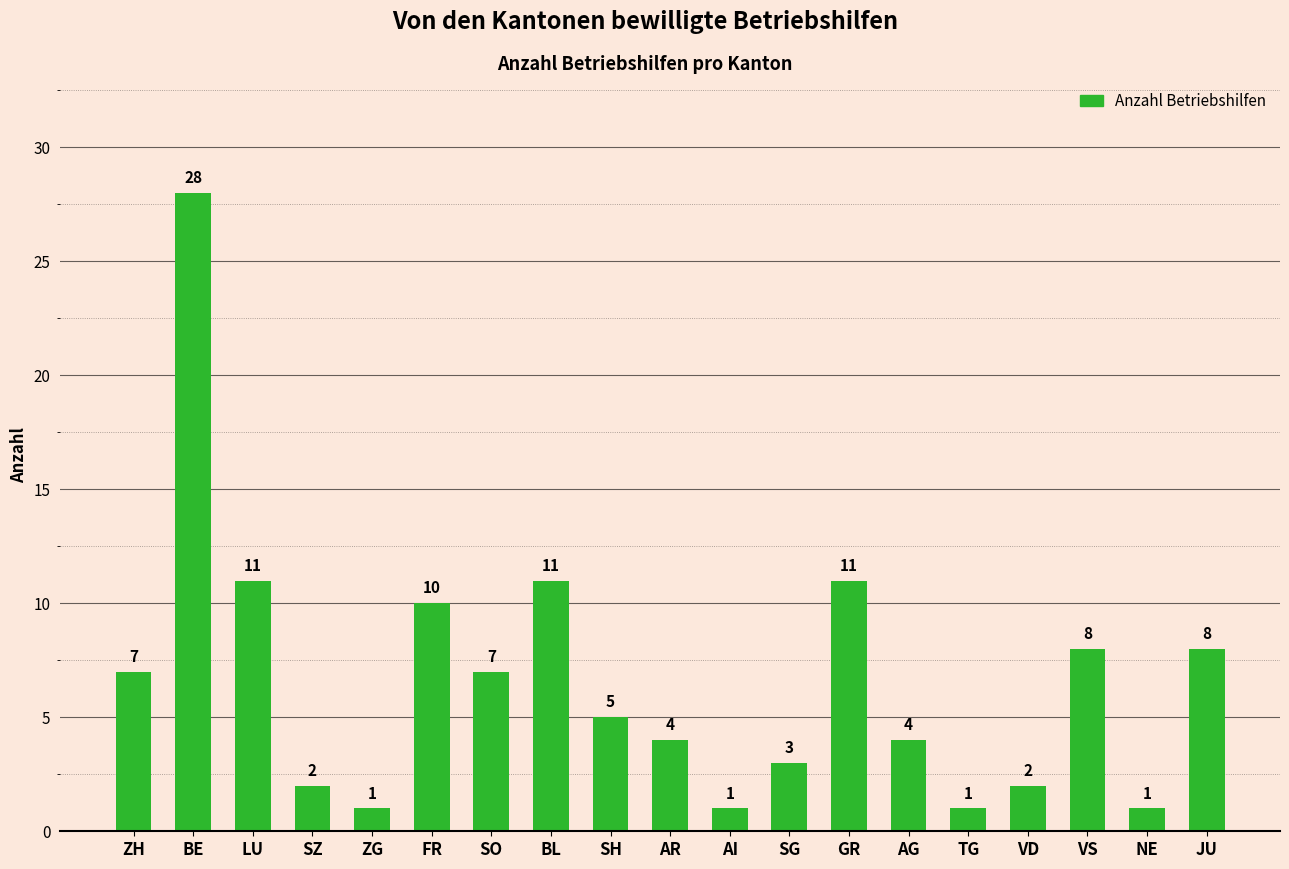

Between JU and BE, which is larger?

BE